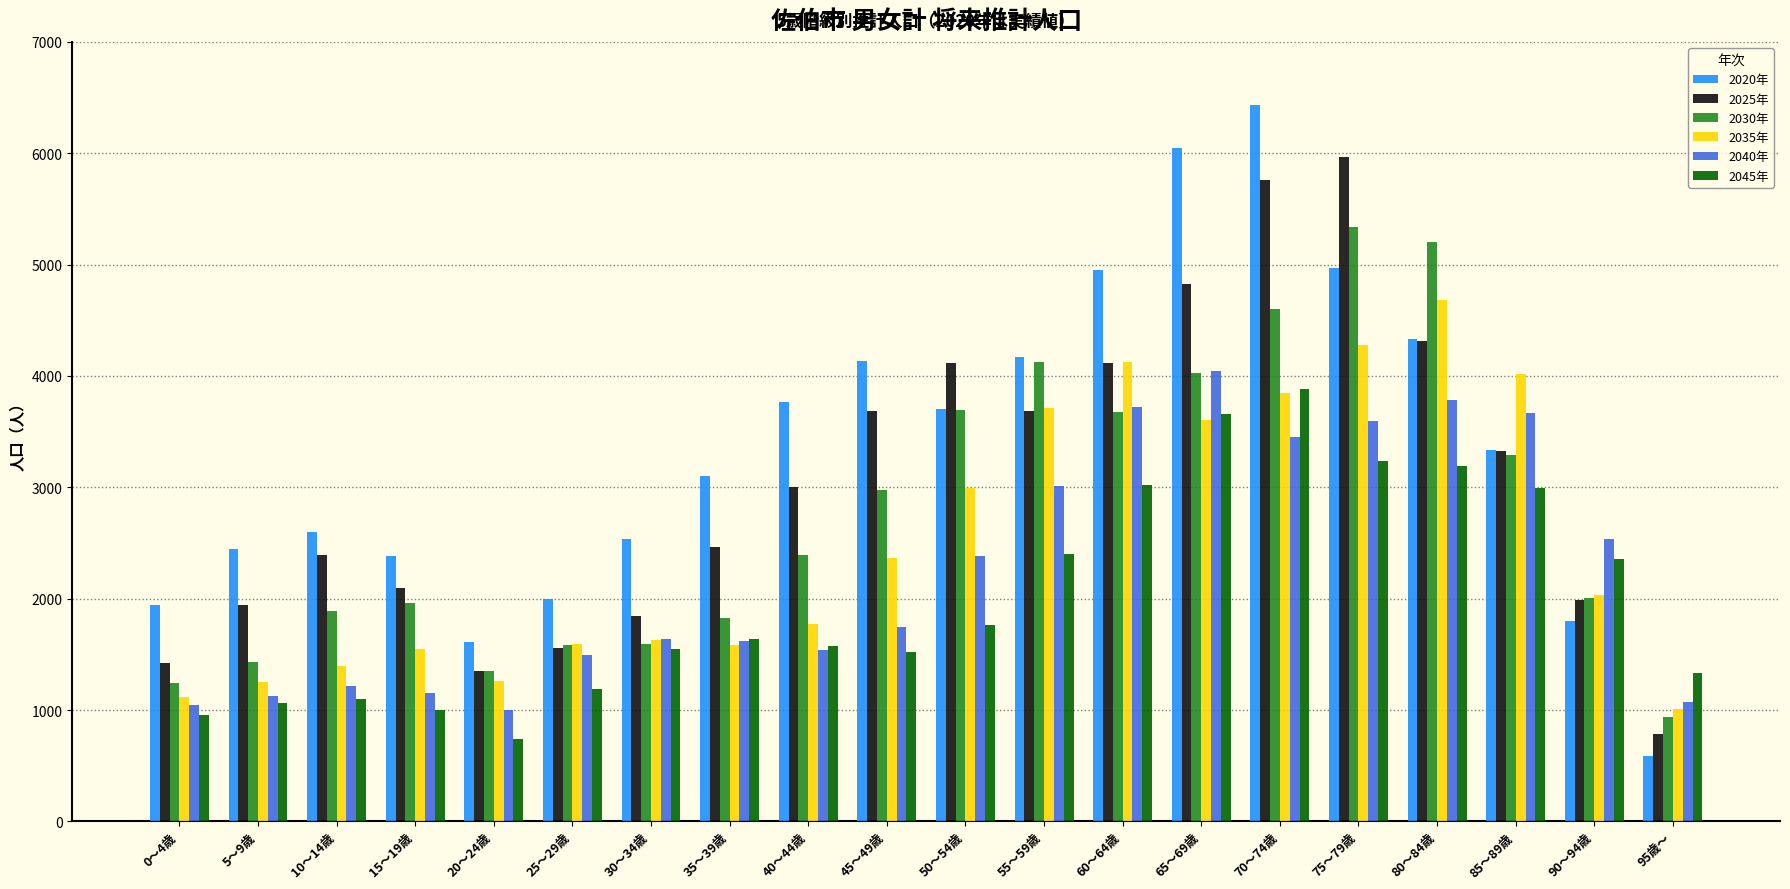

At which category is the sum across all series the highest?

70～74歳